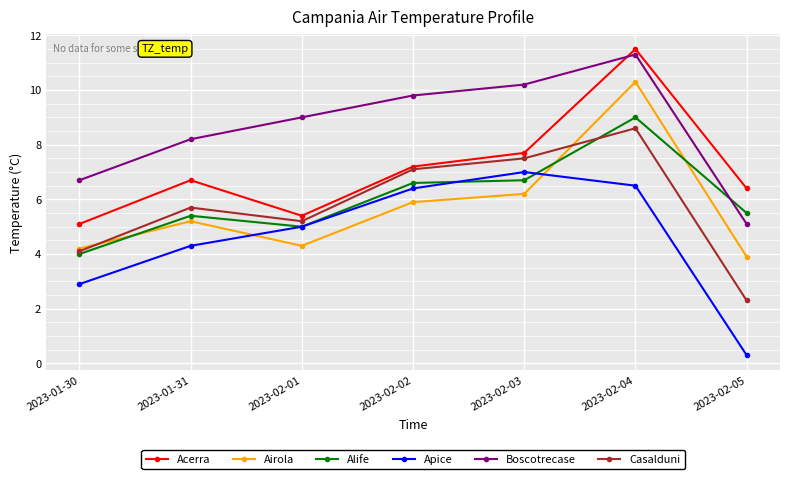

In Alife, how many points are lower than both neighbors (excluding endpoints)?

1